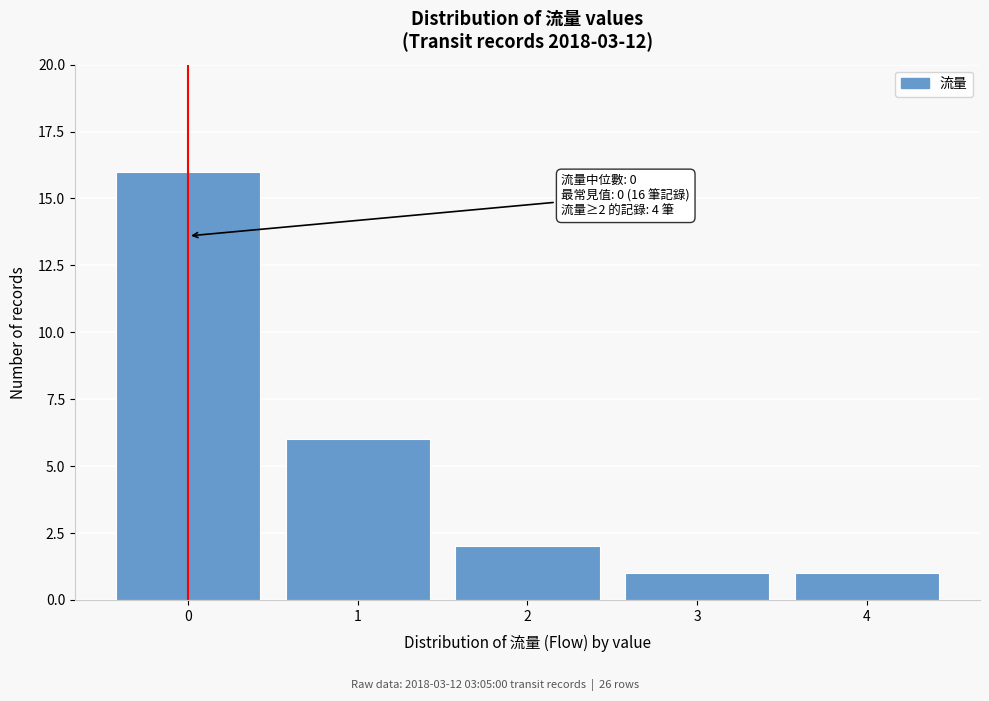

Reading left to right, transcribe all the data shown in this chart.

16	6	2	1	1